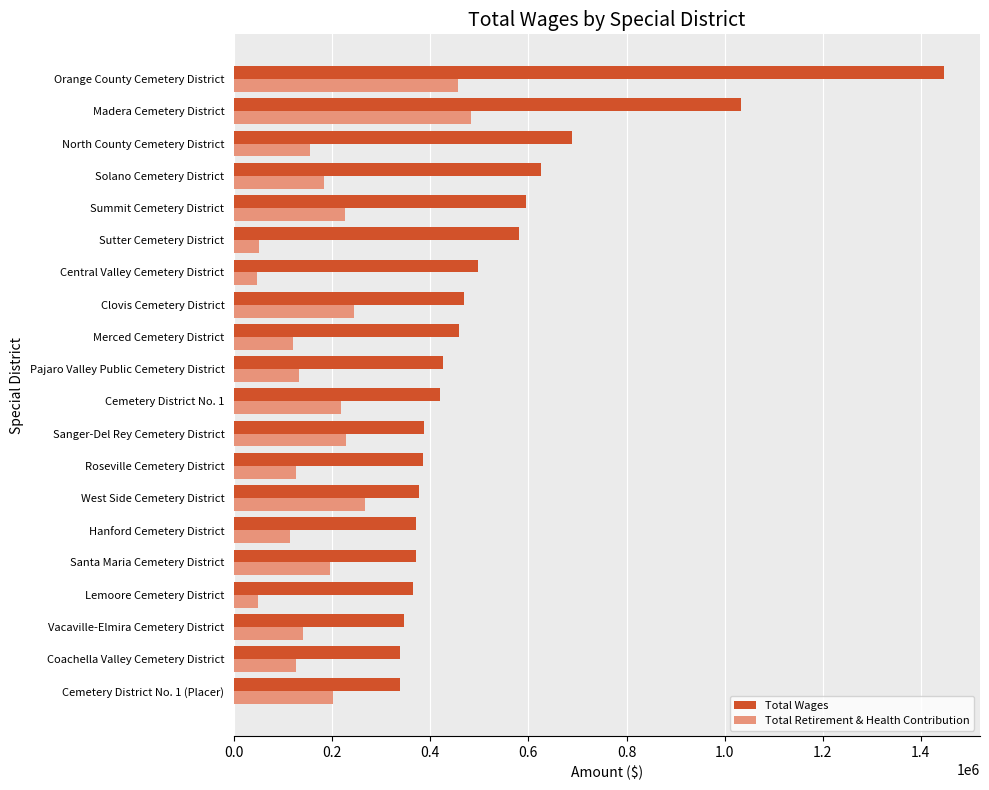

Which label corresponds to the largest value in the chart?

Orange County Cemetery District